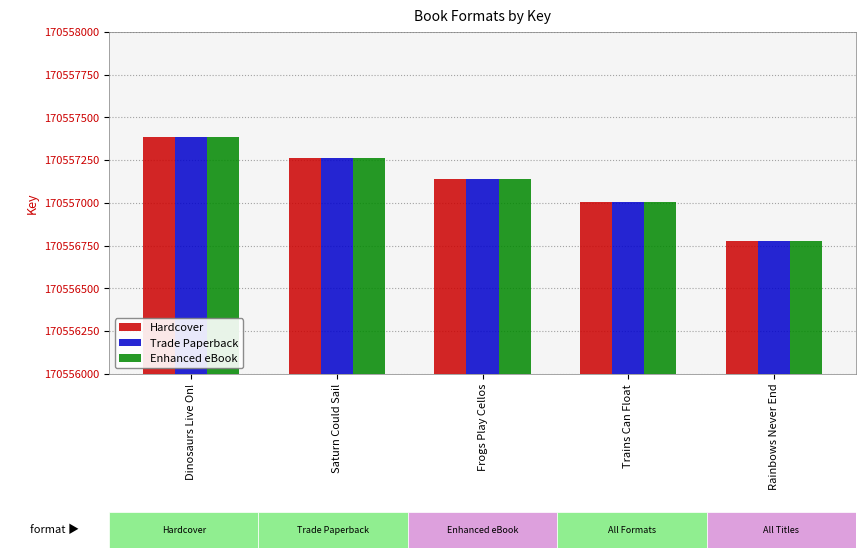

Reading left to right, what are all the values shown in this chart?

Hardcover: 170557388	170557262	170557139	170557003	170556779
Trade Paperback: 170557388	170557262	170557139	170557003	170556779
Enhanced eBook: 170557388	170557262	170557139	170557003	170556779